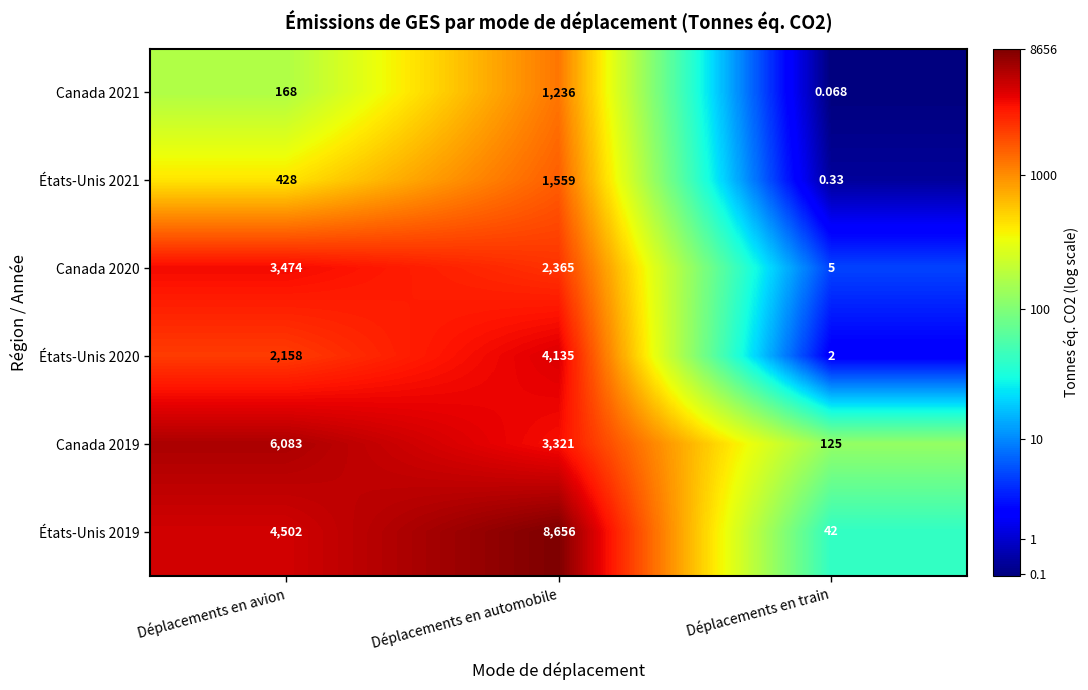

At how many categories does at least one series exceed 8?

3